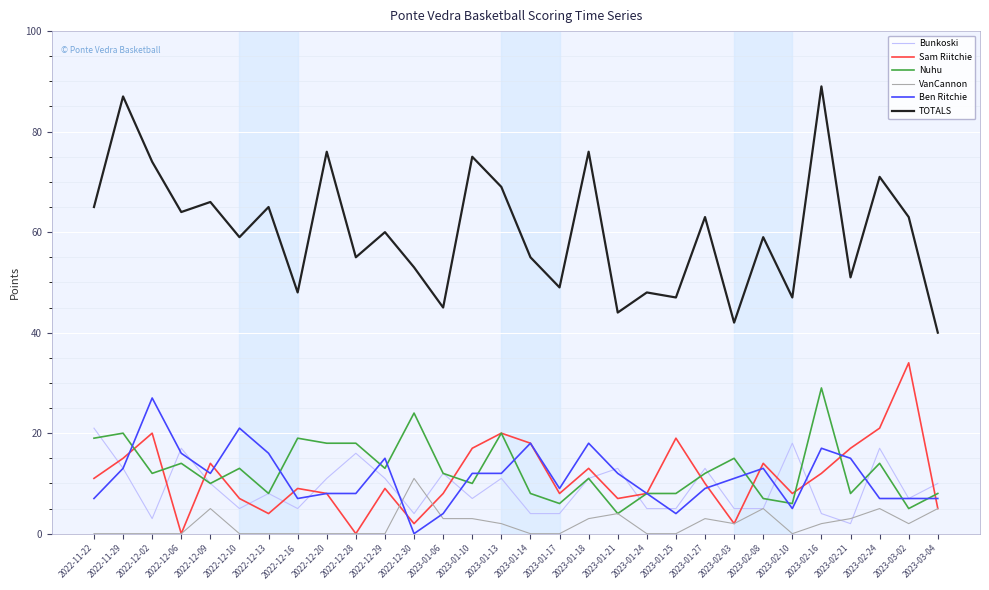

Rank the series by their maximum value, from highest to lowest.

TOTALS, Sam Riitchie, Nuhu, Ben Ritchie, Bunkoski, VanCannon